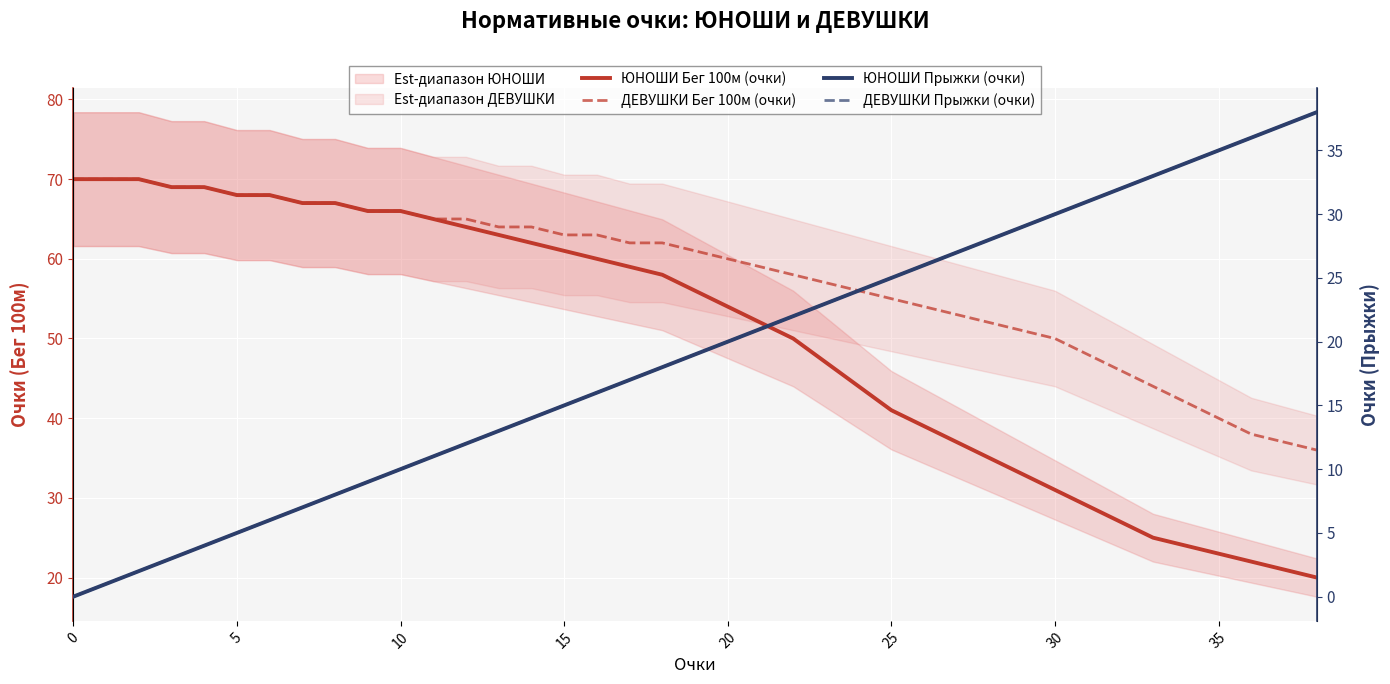

What is the average value of the ДЕВУШКИ Прыжки (очки) series?

19